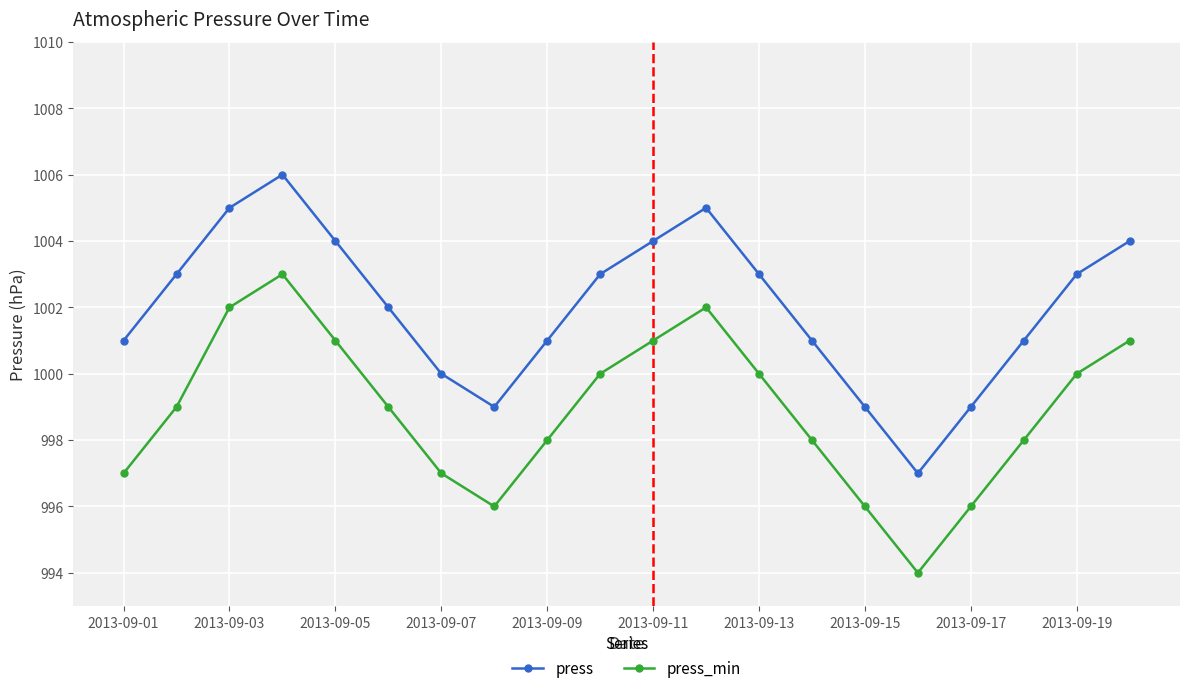

What is the difference between the second highest and second lowest values in the press series?

6